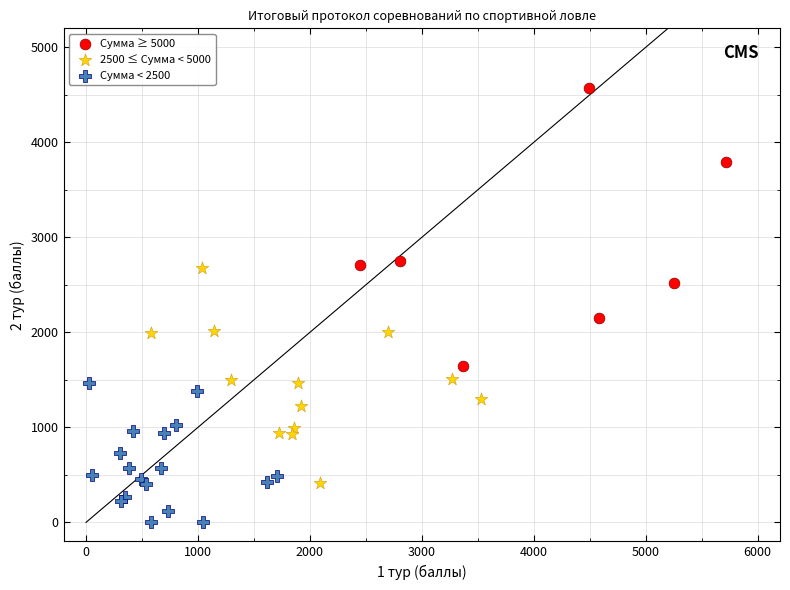

Which series contains the lowest Y value?

Сумма < 2500